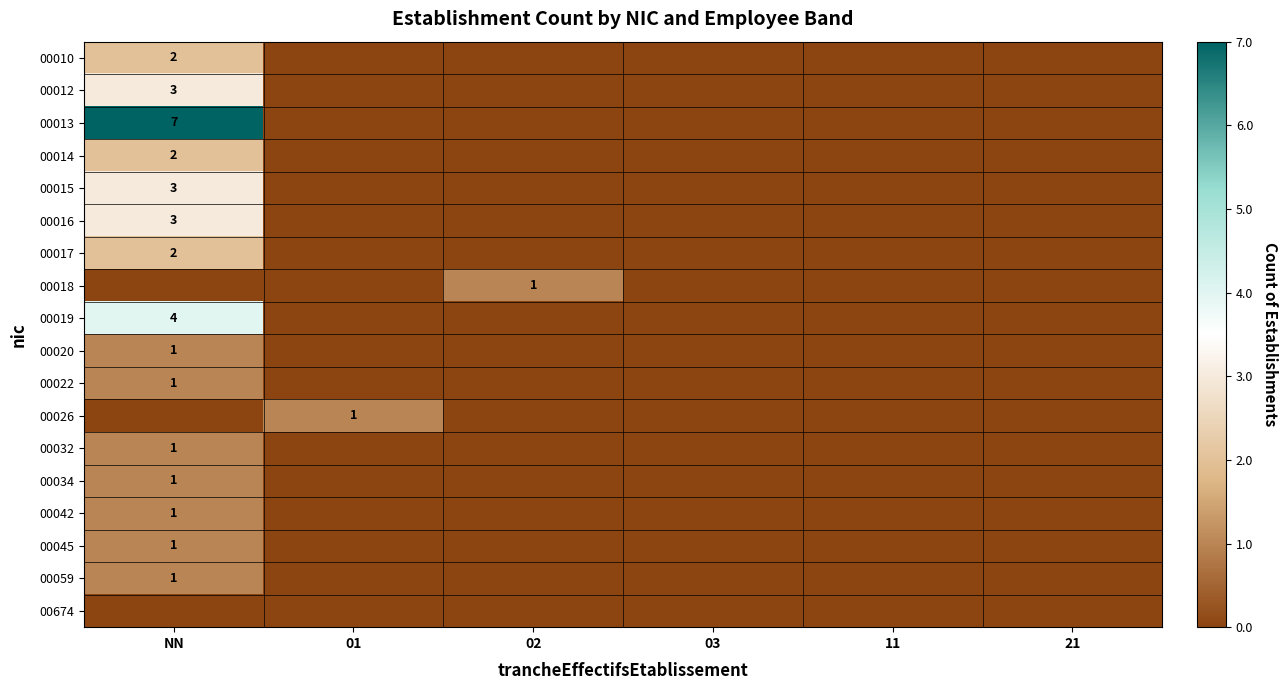

What is the spread (max minus min) of values at 02?

1